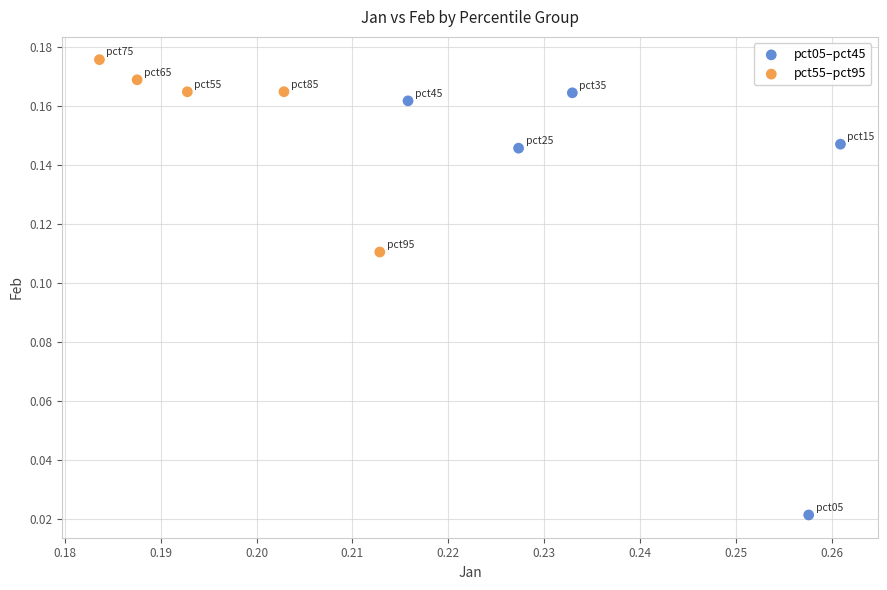

Which series reaches the minimum Y coordinate?

pct05–pct45